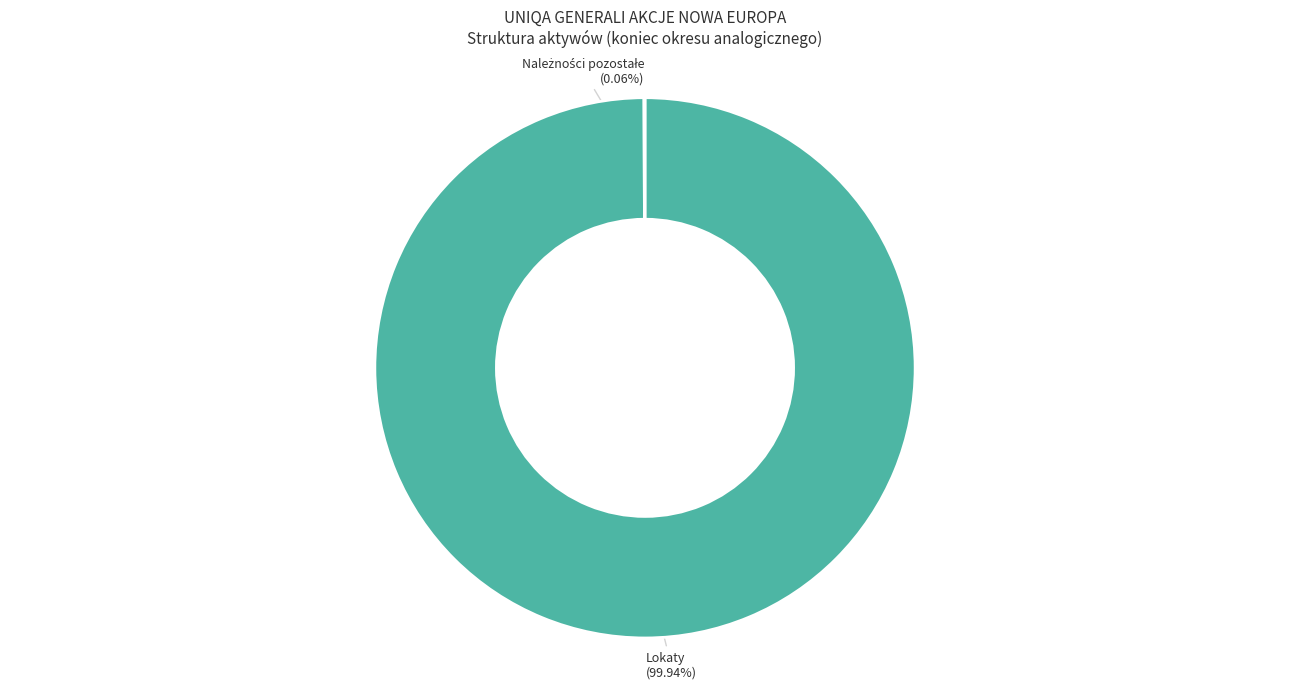

Which slice represents more than half of the pie?

Lokaty